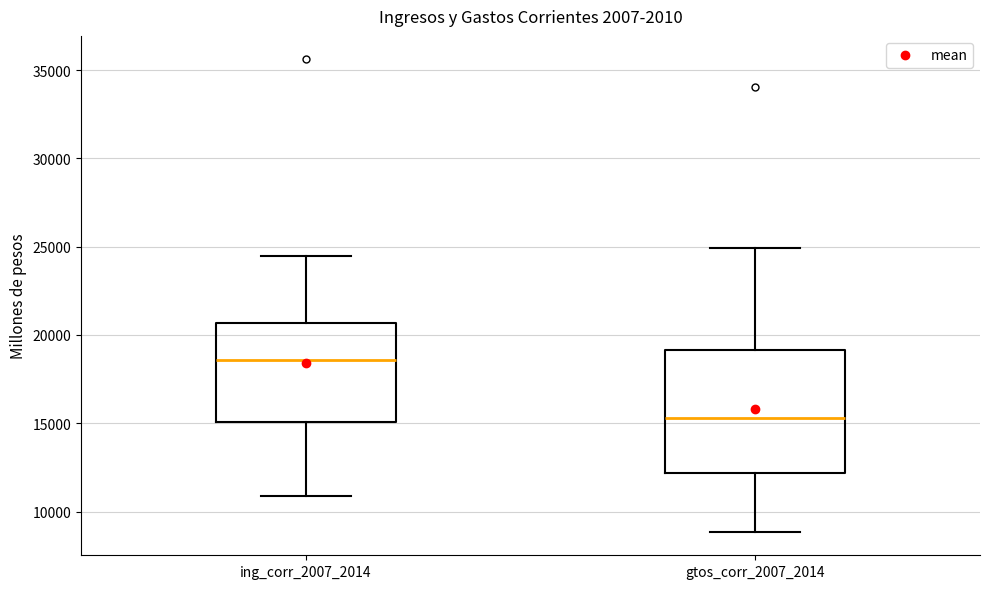

Where is the upper edge of the box for ing_corr_2007_2014 on the y-axis? The values are not printed on the chart, so give them approximately, as read against the axis.

20500